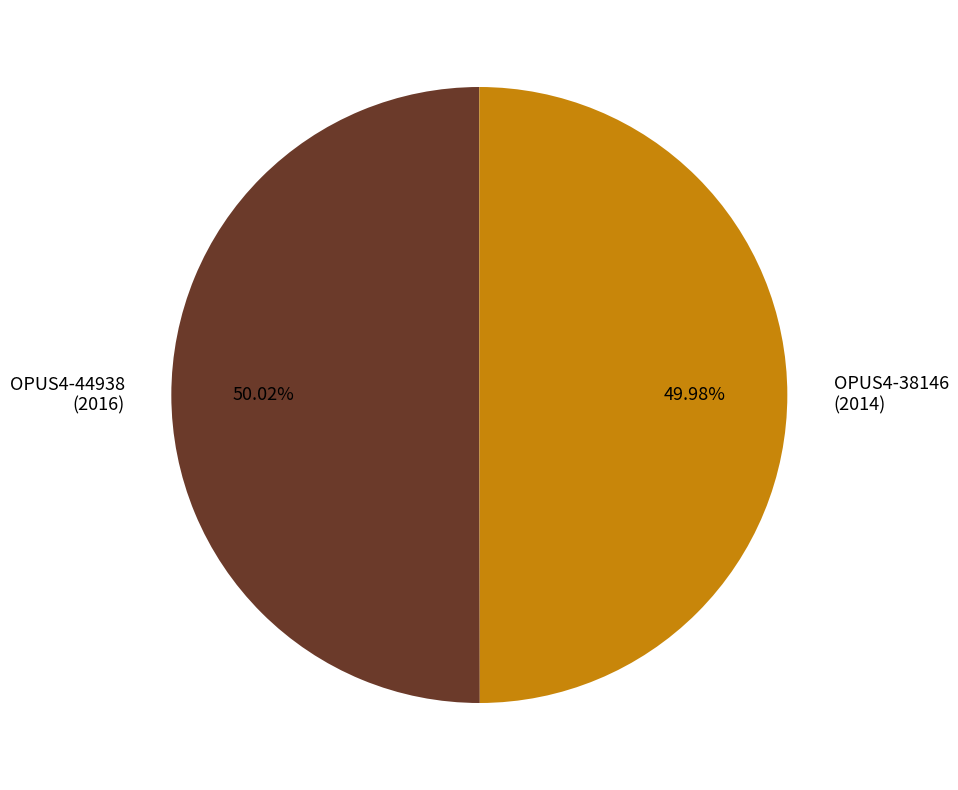

Does any single category account for the majority?

Yes